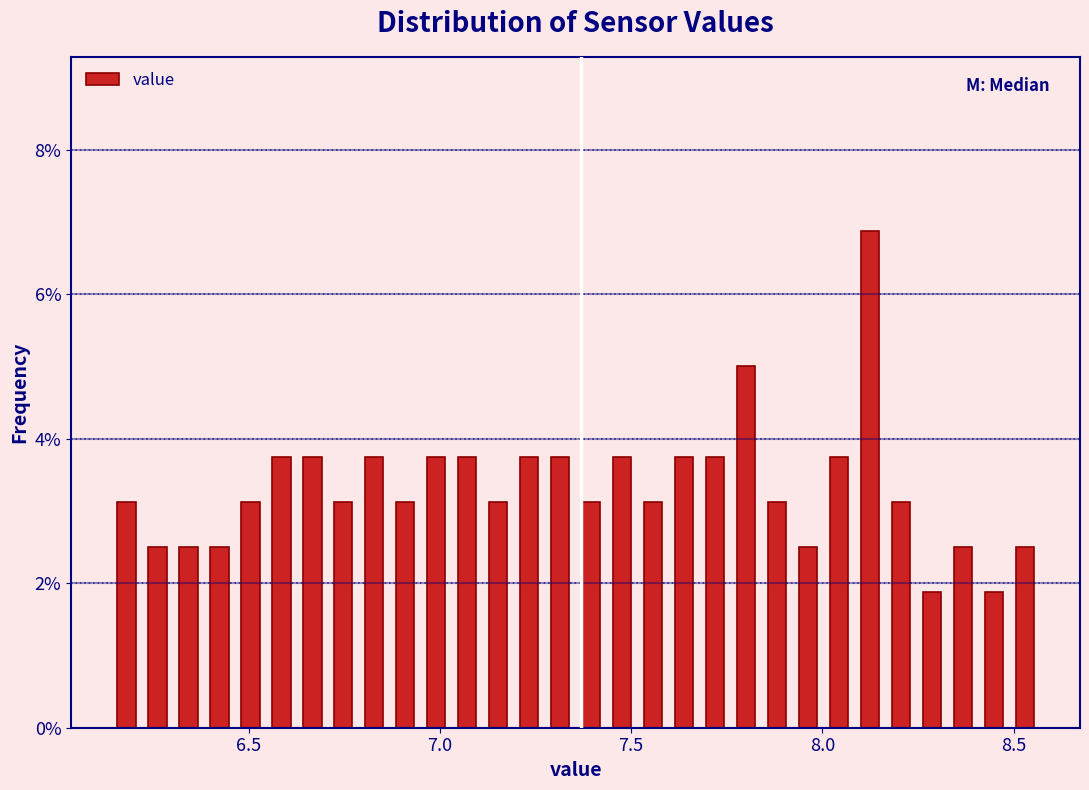

Read against the x-axis, roughly where is the centre of the tallest bar?

8.10